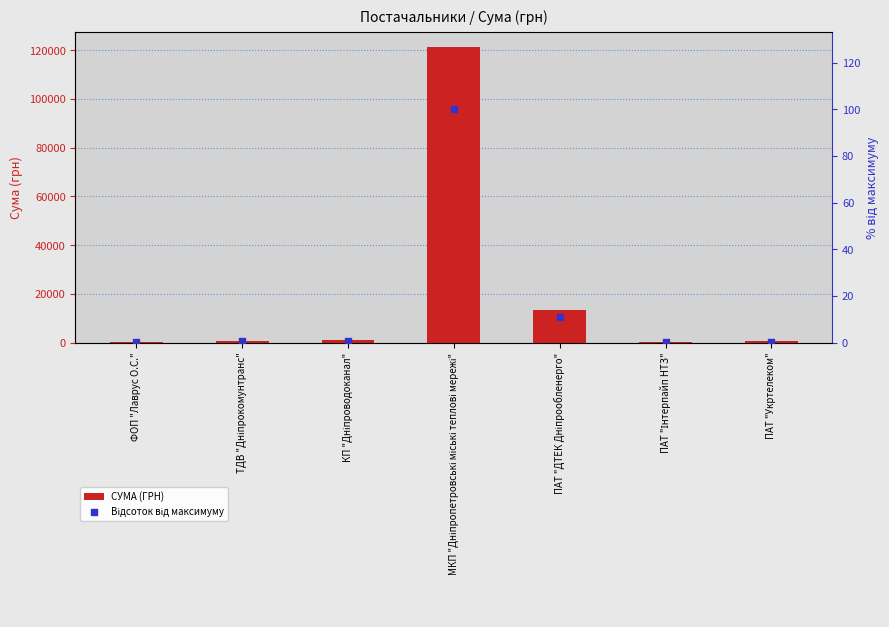

Which series contains the lowest Y value?

Відсоток від максимуму